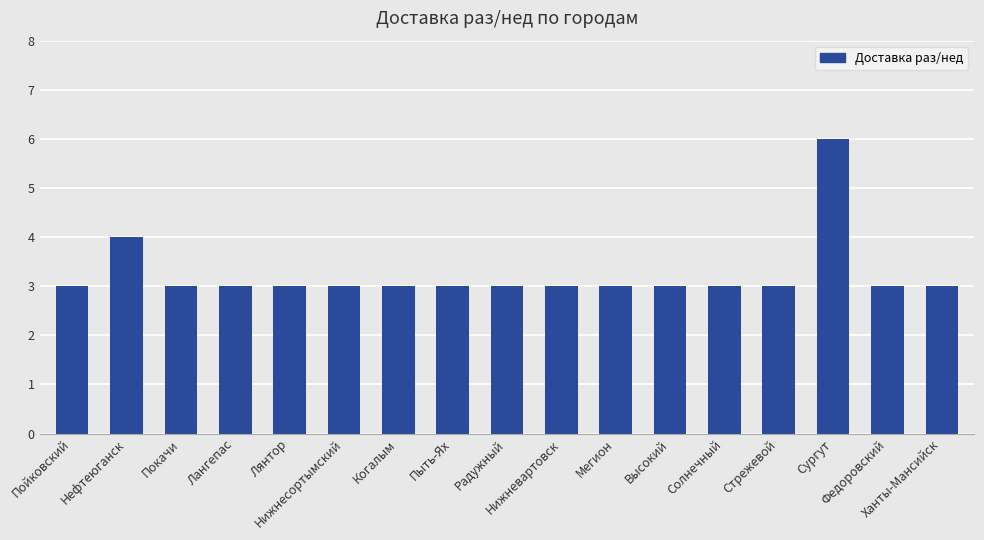

What is the value of the 8th bar from the left?

3